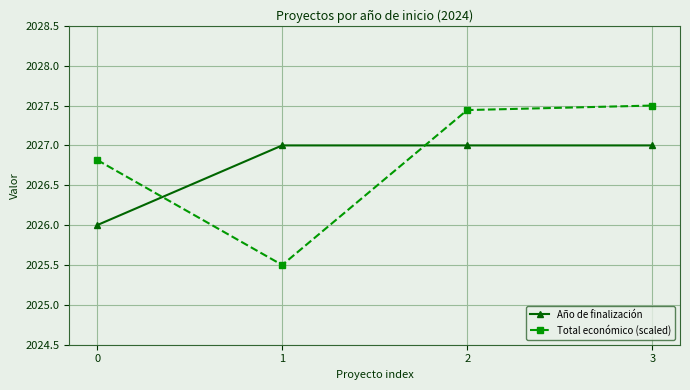

Count the Año de finalización values in the range 2027 to 2028.

3